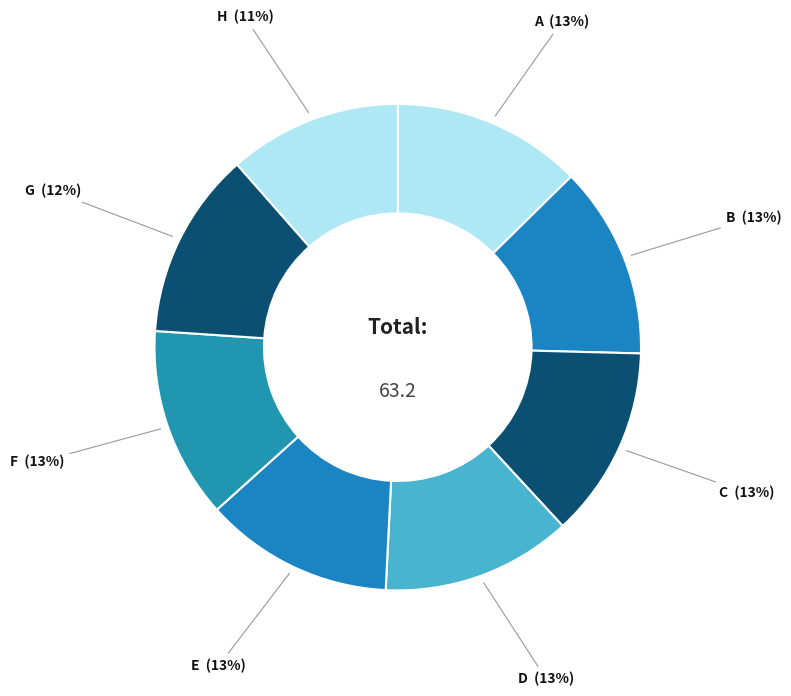

Is there a majority slice in this chart?

No